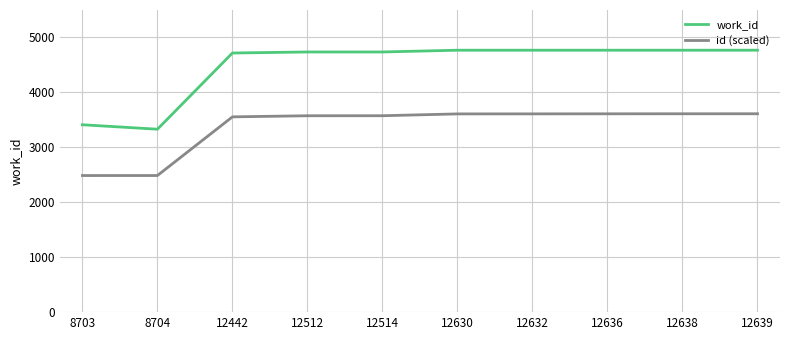

How many lines are shown in the chart?

2